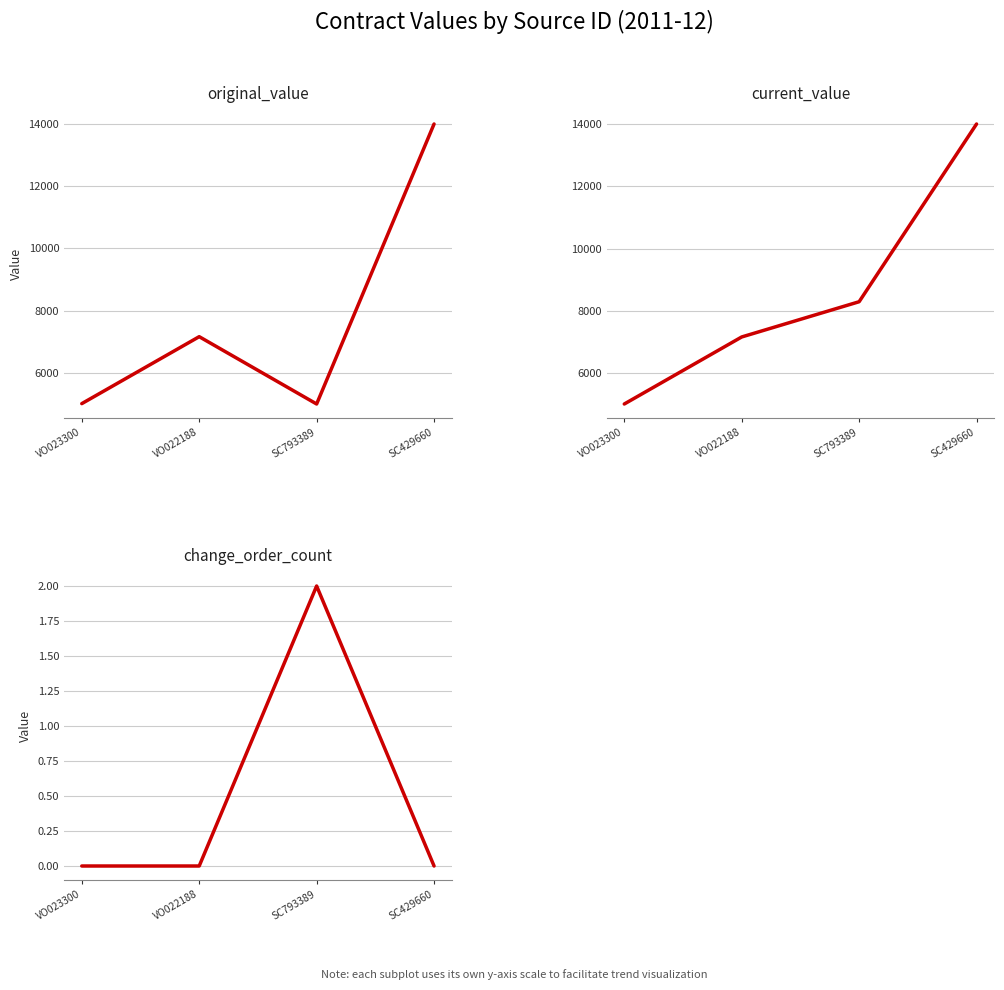

What is the average value of the current_value series?

8618